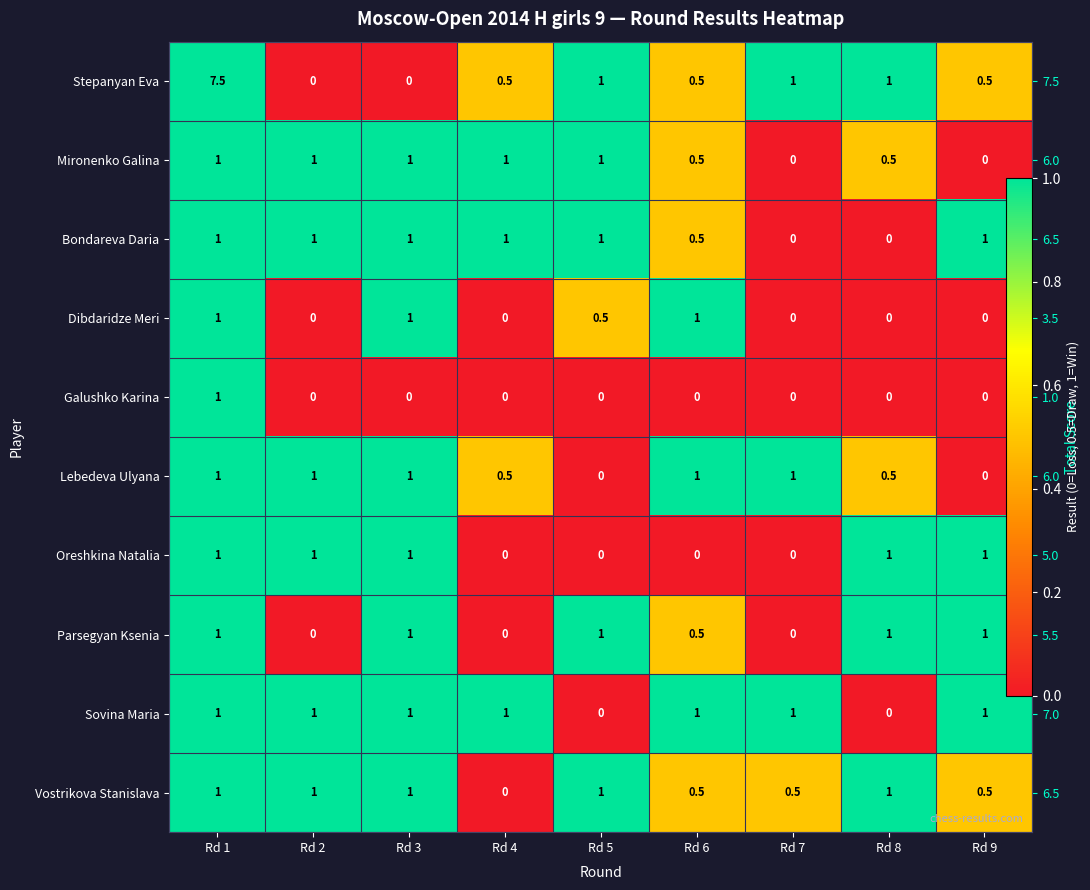

The Sovina Maria series shows 0.2 at Rd 7. True or false?

False